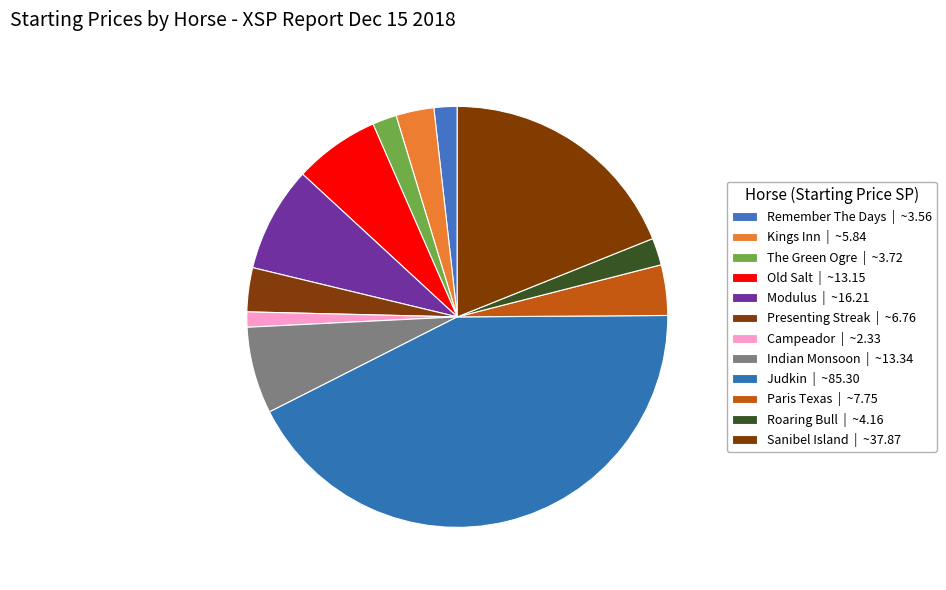

Is there a majority slice in this chart?

No